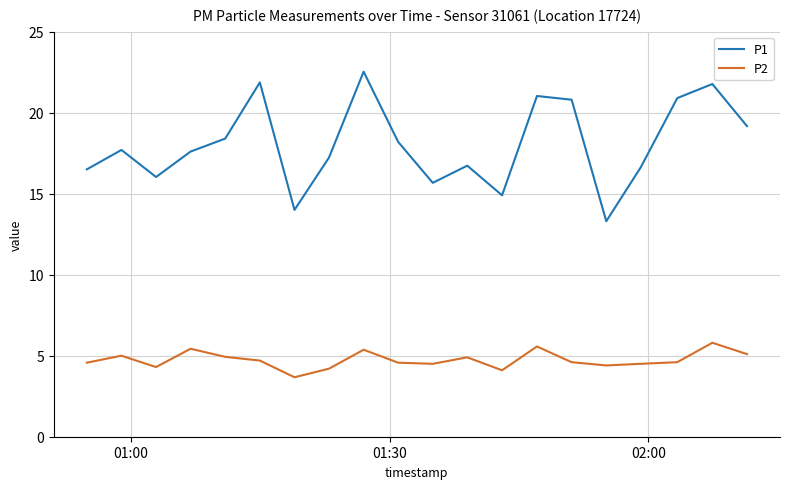

What is the minimum value for P1?

13.3